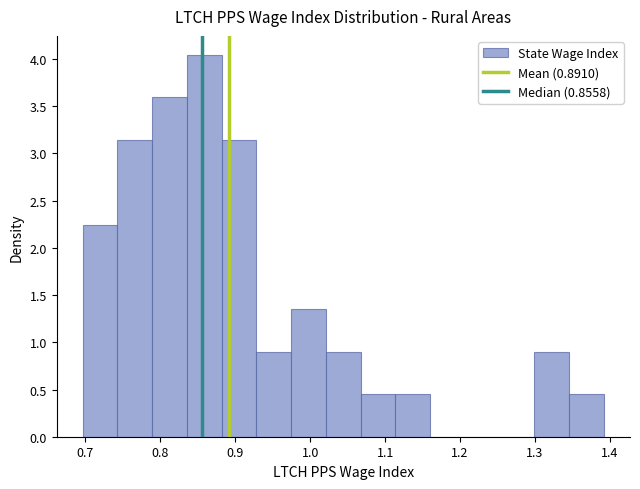

Which range on the x-axis has the tallest bar?

0.84 to 0.88